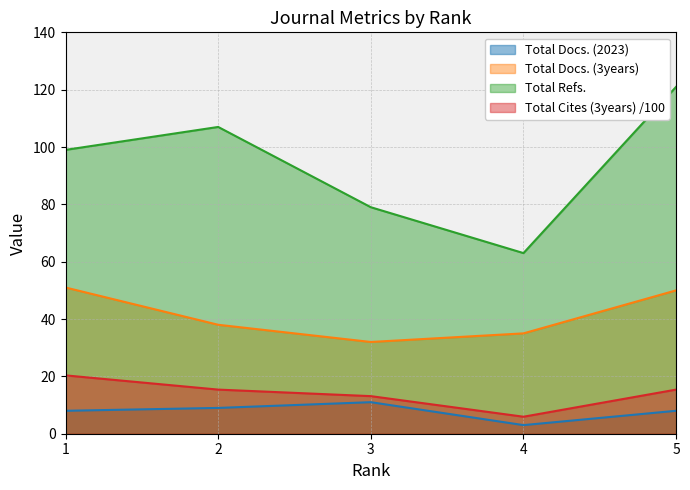

At which category is the sum across all series the highest?

5